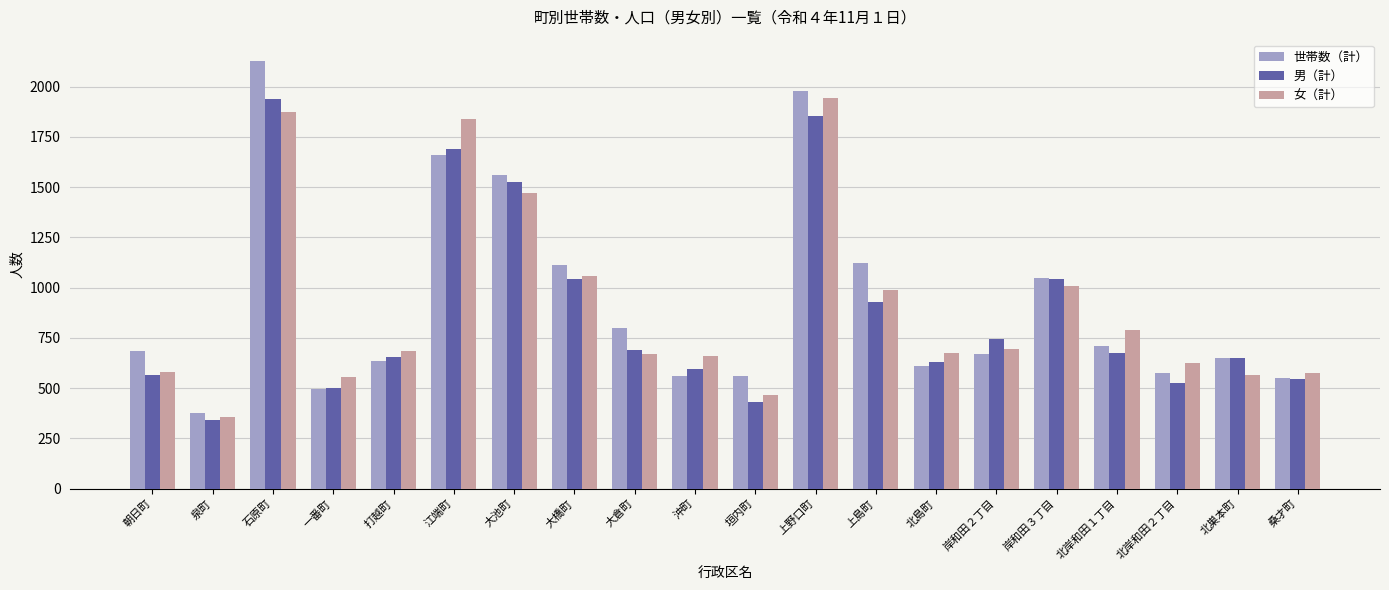

What is the spread (max minus min) of values at 大倉町?

127